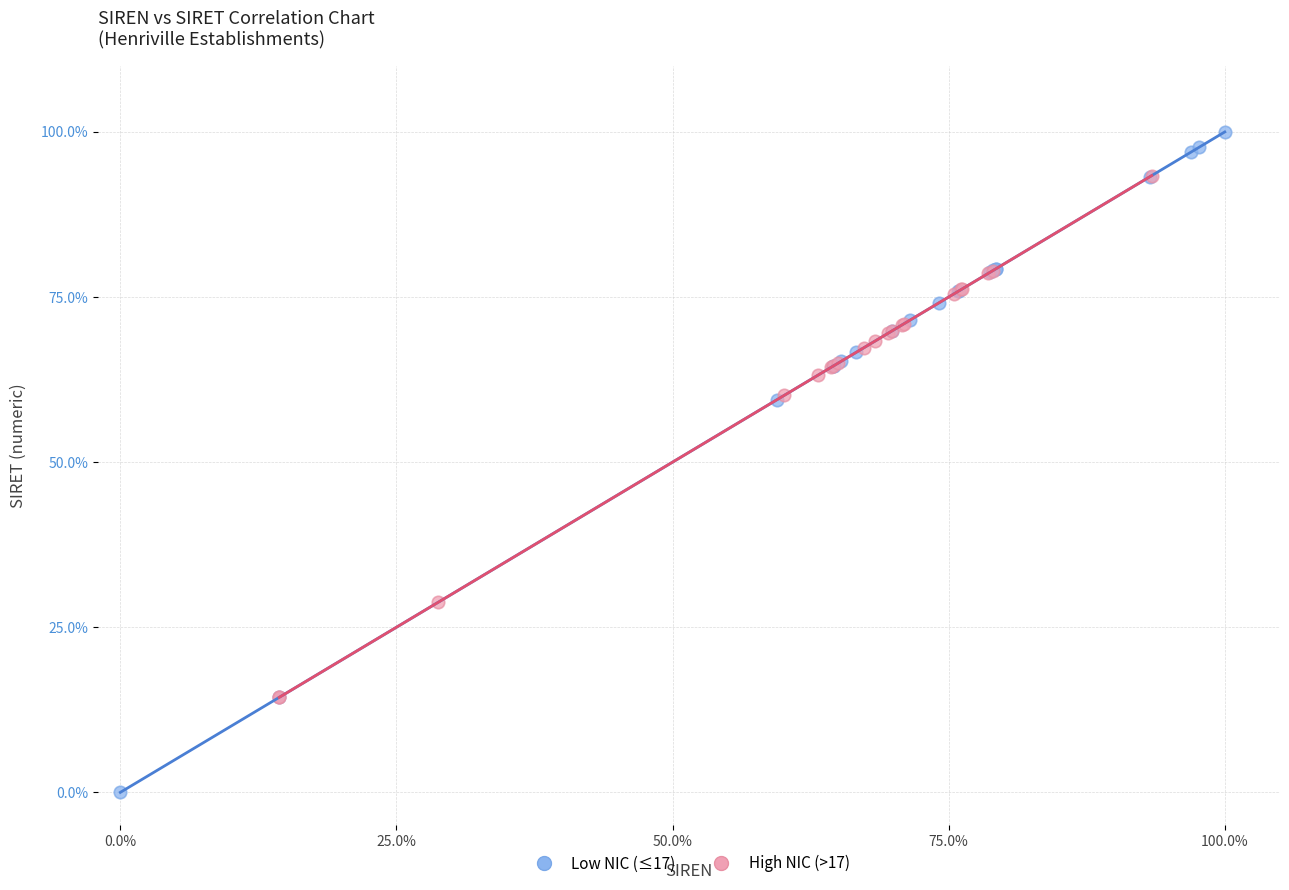

Which series reaches the minimum Y coordinate?

Low NIC (≤17)